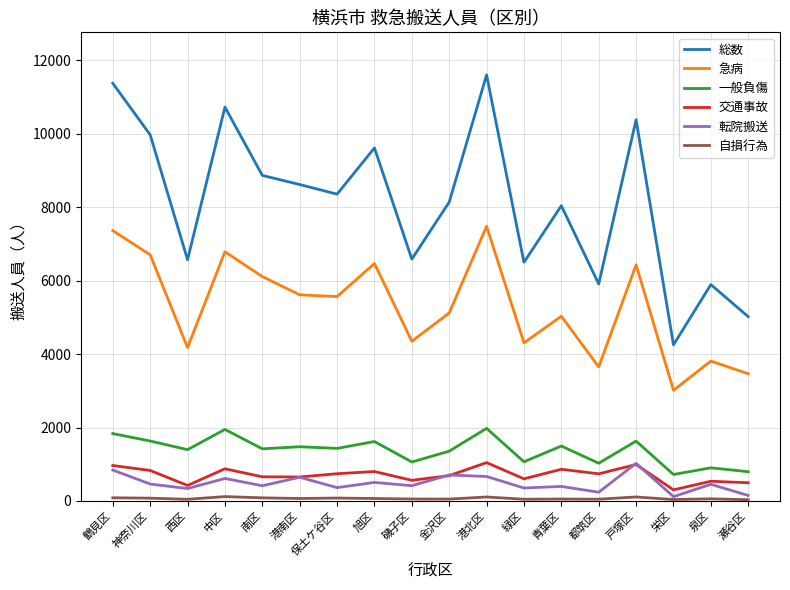

Which series has the largest total across all categories?

総数